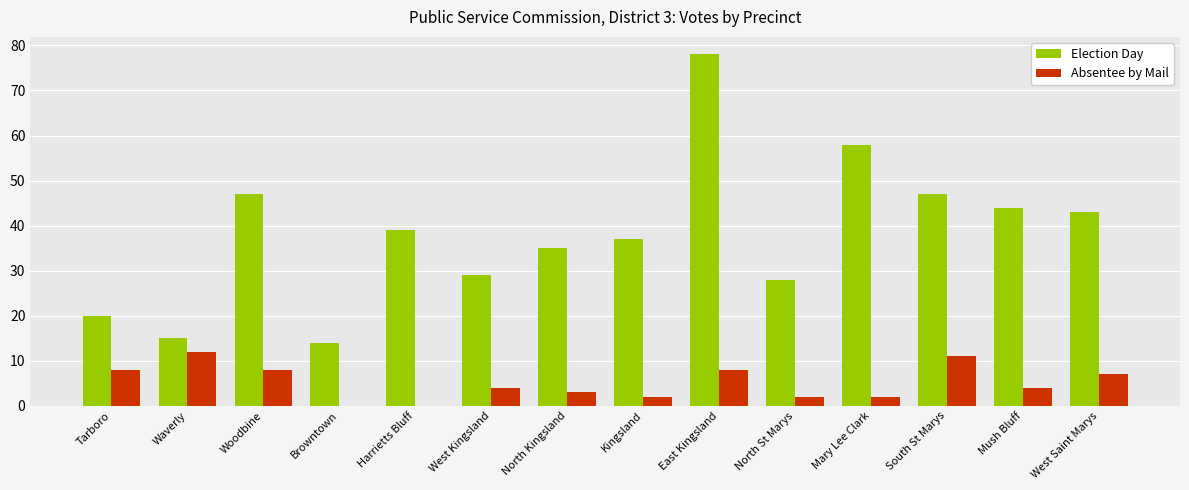

The value of Absentee by Mail at Tarboro is 11. True or false?

False